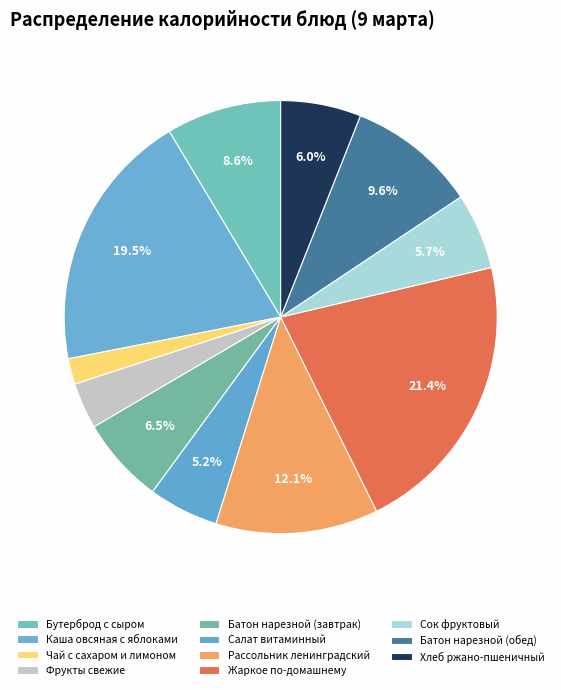

Is Рассольник ленинградский the majority of the pie?

No